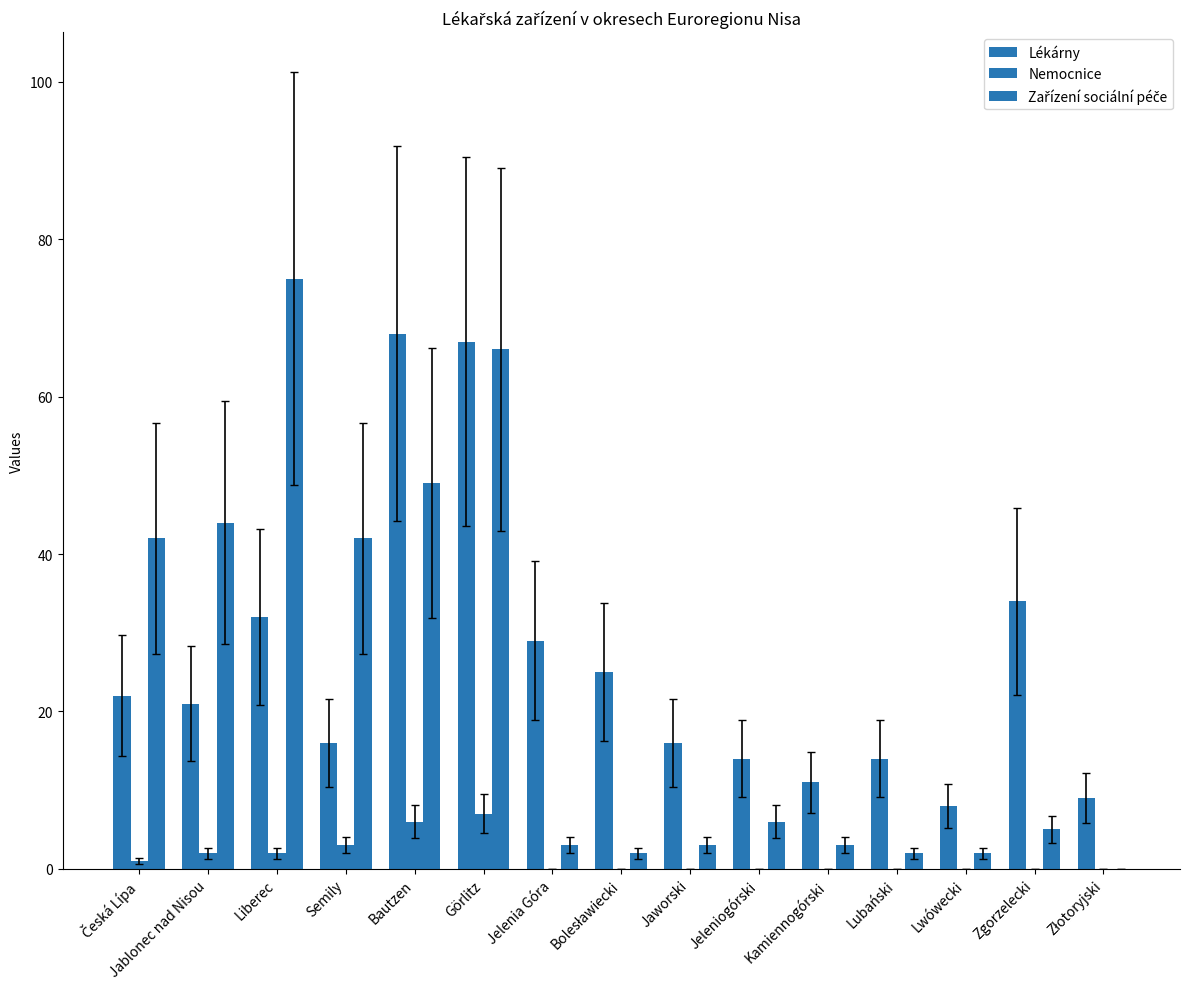

List the series in order of their peak value, lowest first.

Nemocnice, Lékárny, Zařízení sociální péče